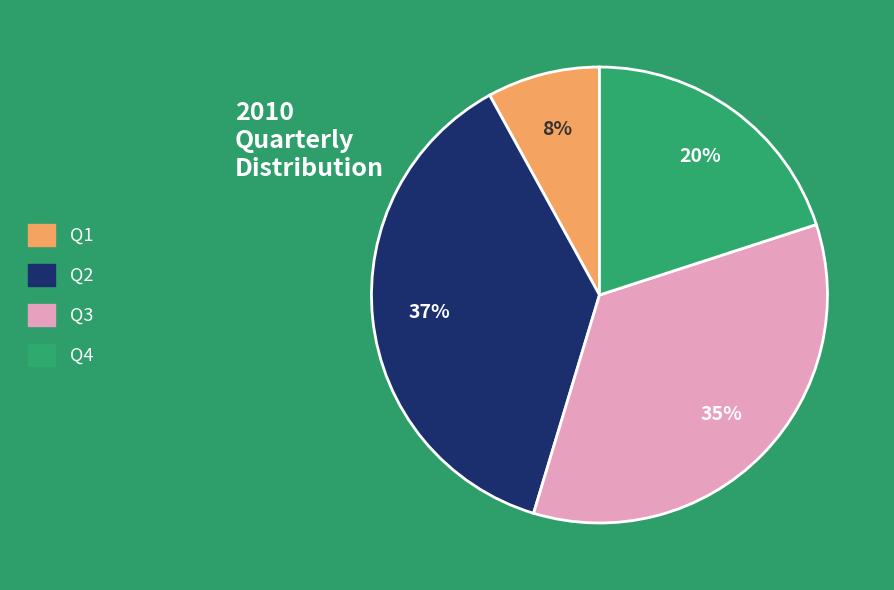

To the nearest percent, what is the difference between the Q4 and Q1 slice percentages?

12%